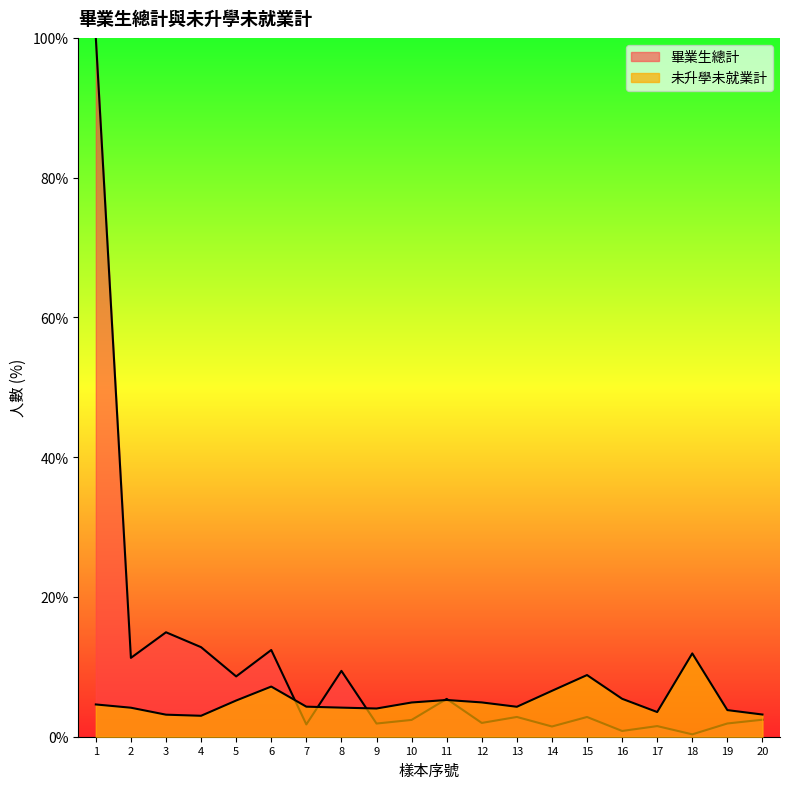

Which has a higher value, 8 or 16?

8